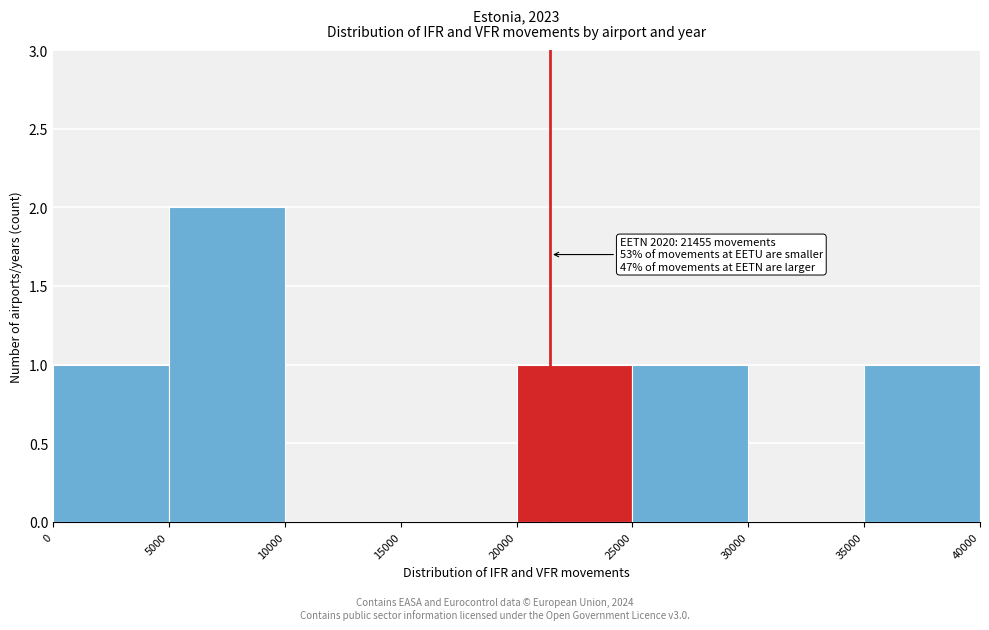

Over which range of the x-axis is the bar tallest?

5000 to 10000